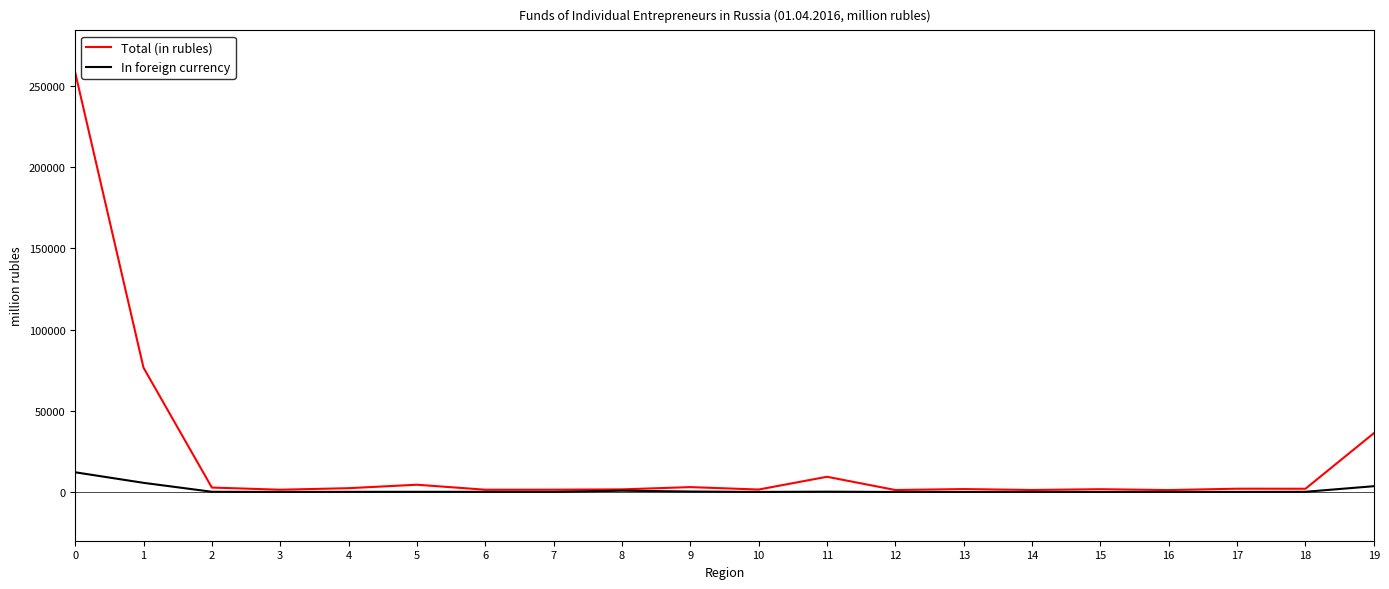

What is the difference between the highest and lowest values at 0?

246175